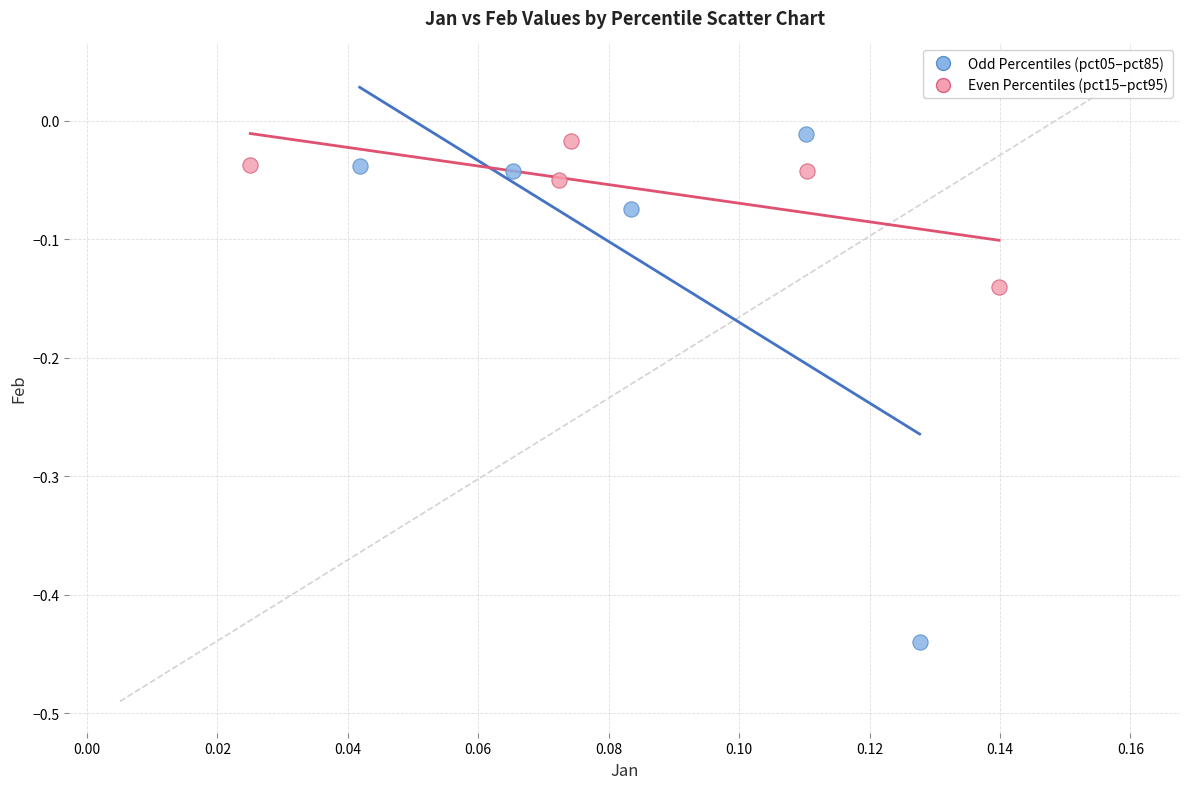

Which series contains the lowest Y value?

Odd Percentiles (pct05–pct85)